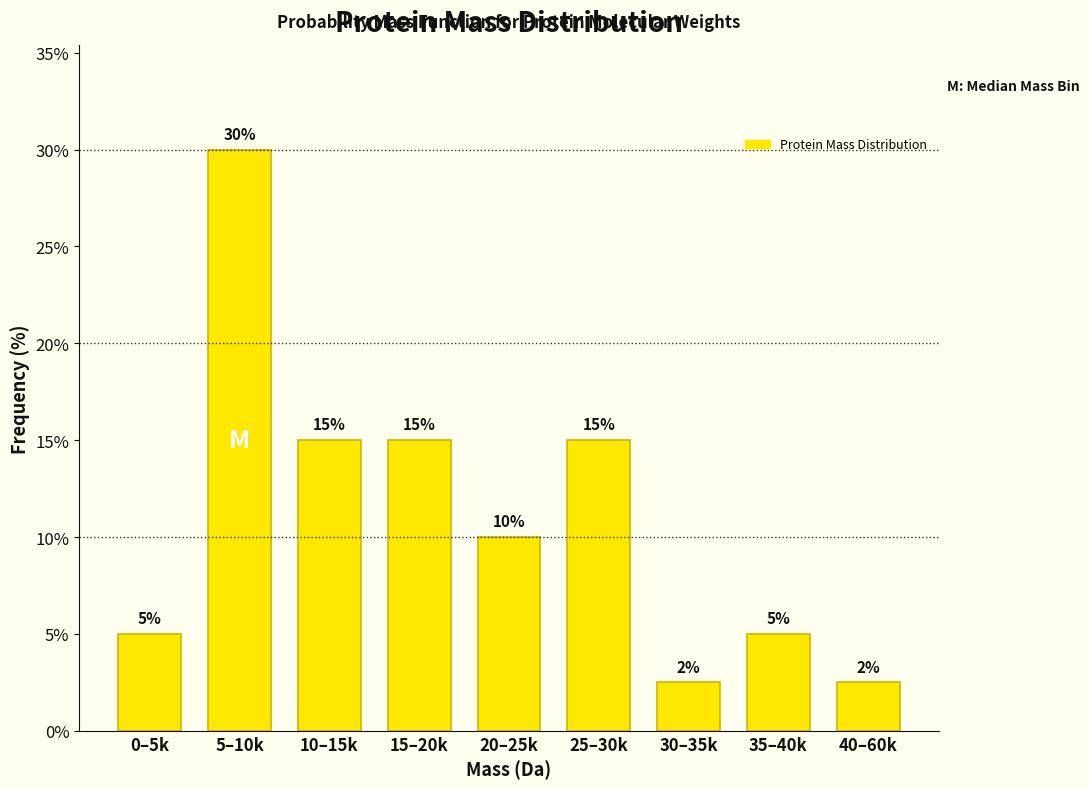

What is the value of the 7th bar from the left?

2.5